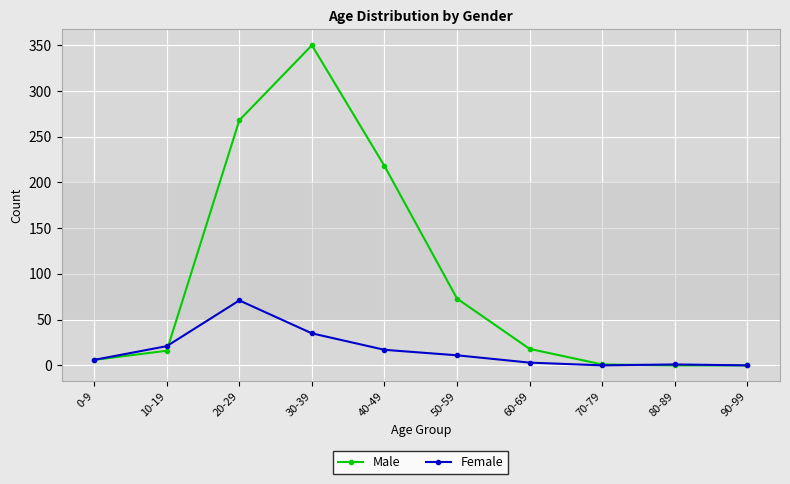

Rank the series at 20-29 from lowest to highest value.

Female, Male